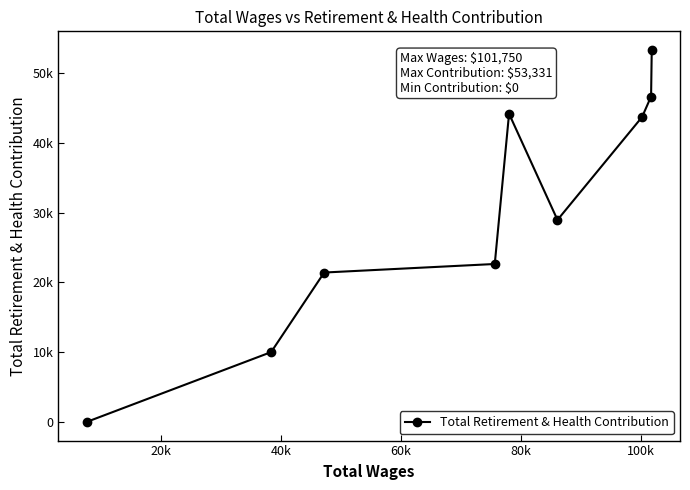

Does the chart have visible grid lines?

No